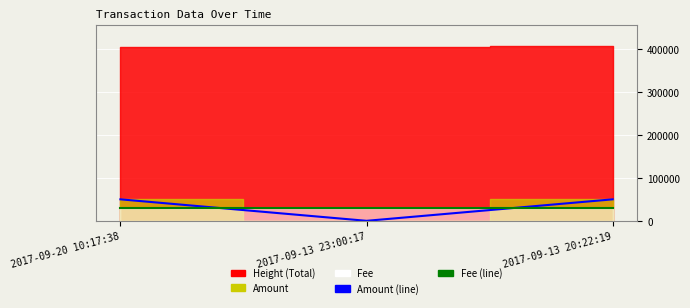

Between 2017-09-13 20:22:19 and 2017-09-13 23:00:17, which is larger?

2017-09-13 20:22:19